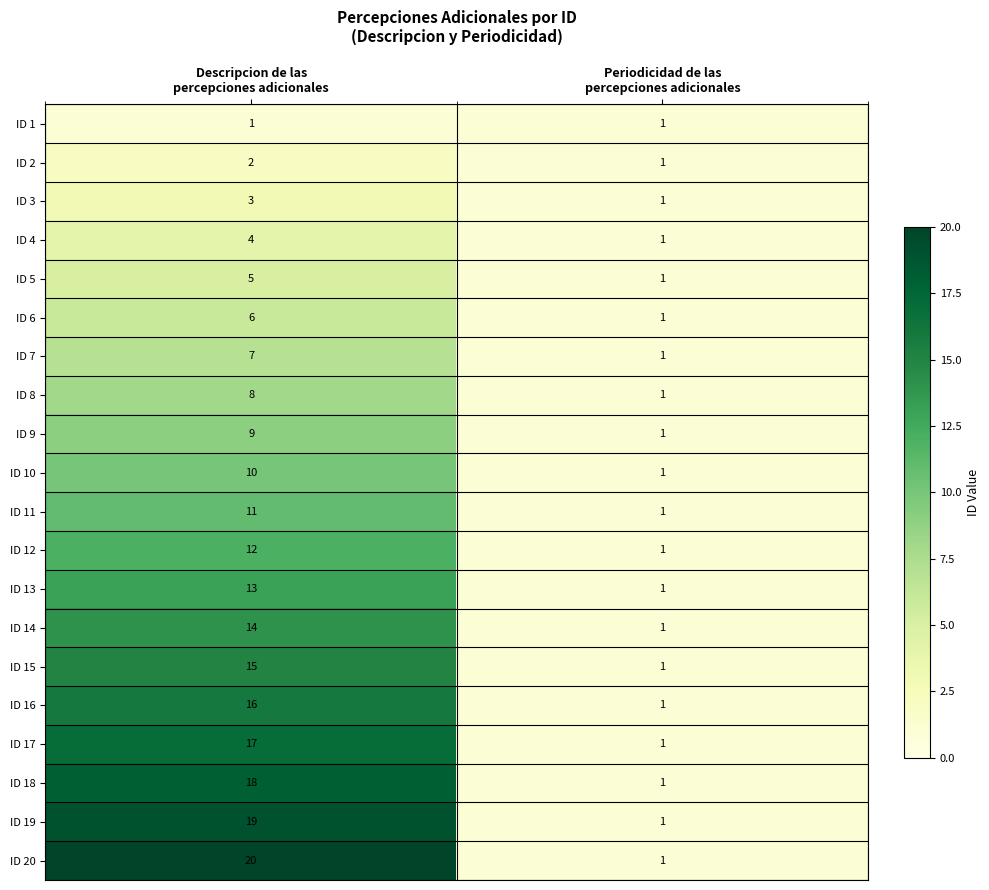

Which series has the largest range (max minus min)?

ID 20